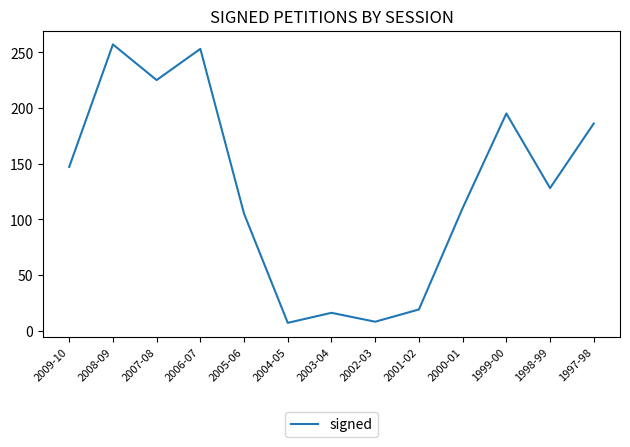

Between 1999-00 and 2007-08, which is larger?

2007-08